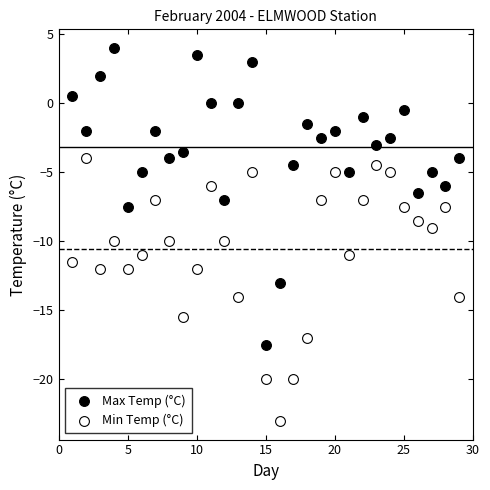

What are all the series names shown in the legend?

Max Temp (°C), Min Temp (°C)